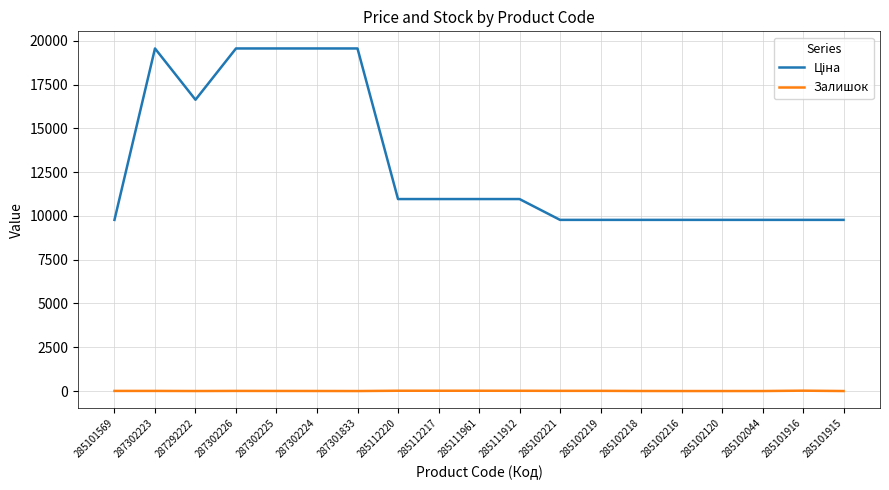

What is the greatest value displayed?

19564.9